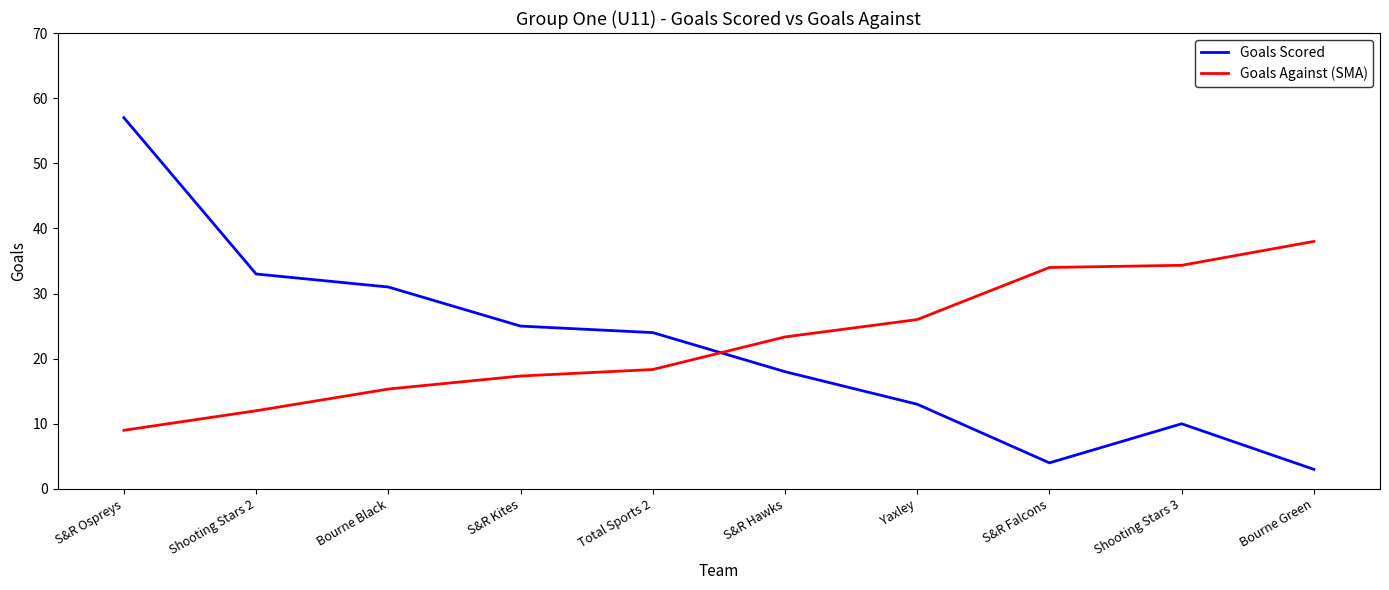

What are all the series names shown in the legend?

Goals Scored, Goals Against (SMA)